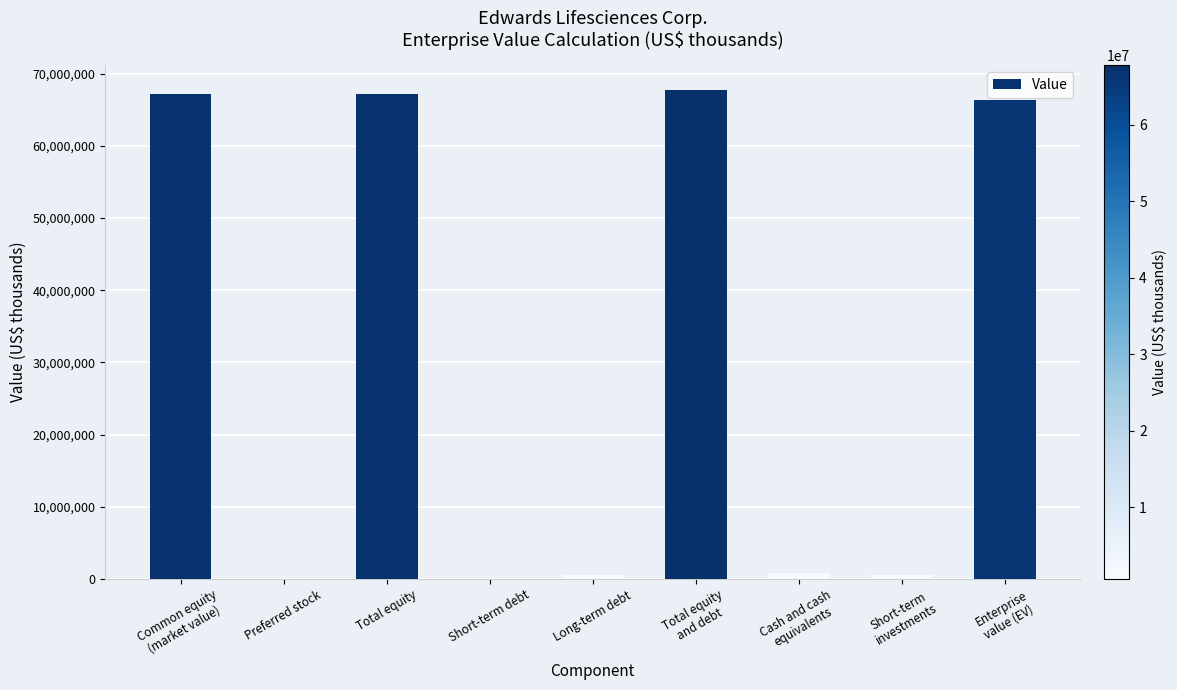

Which category has the highest value across all series?

Total equity
and debt